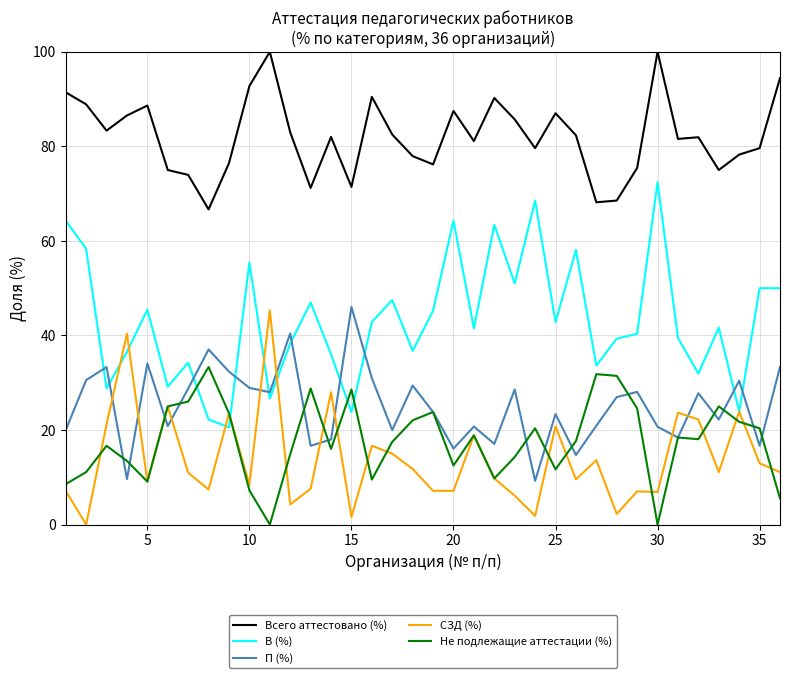

Which series has the widest spread of values?

В (%)